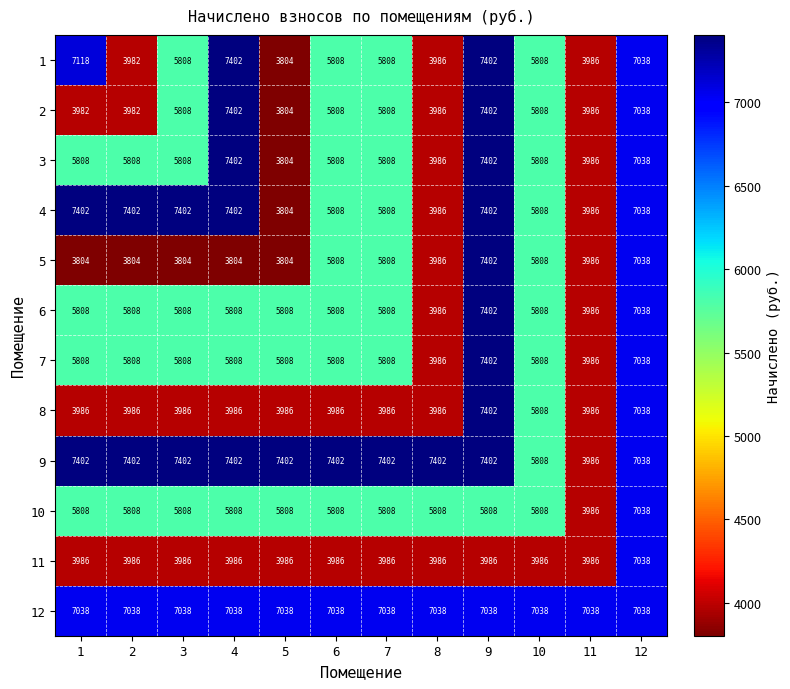

How many 3 values are between 5808 and 7038?

7